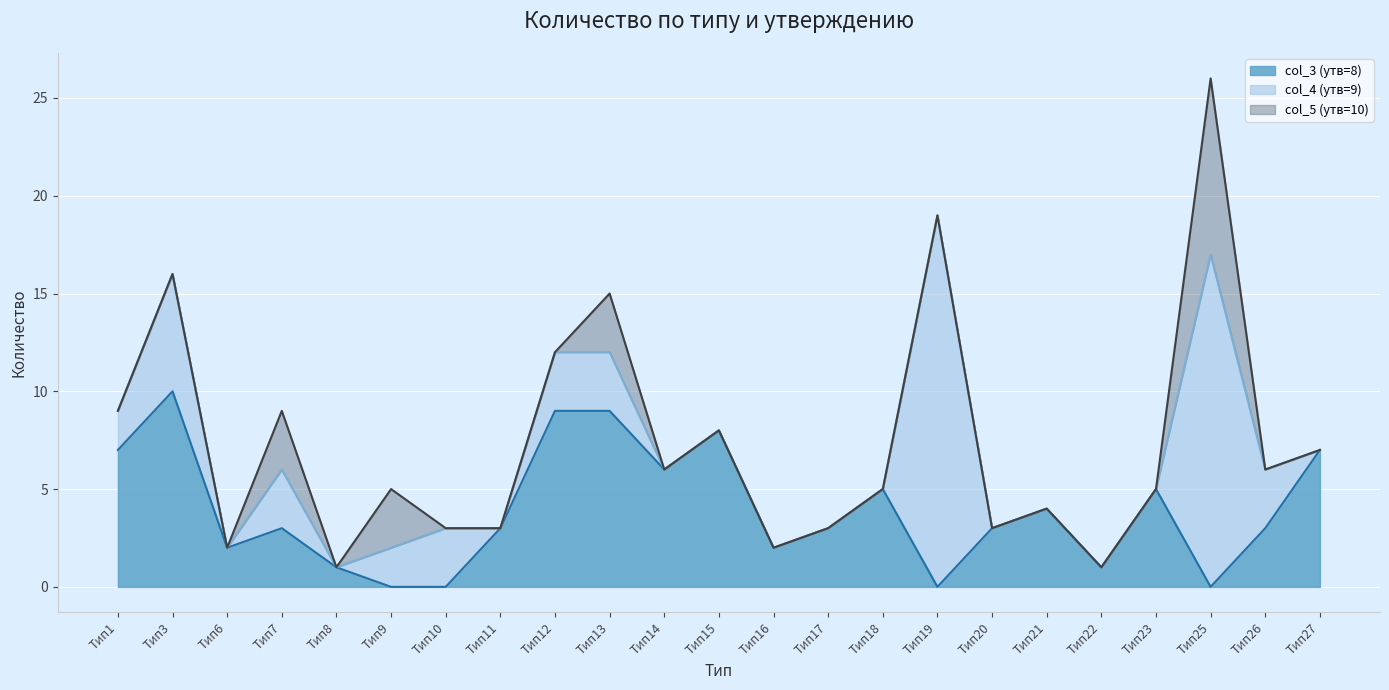

Does the chart display data point markers on the line(s)?

No